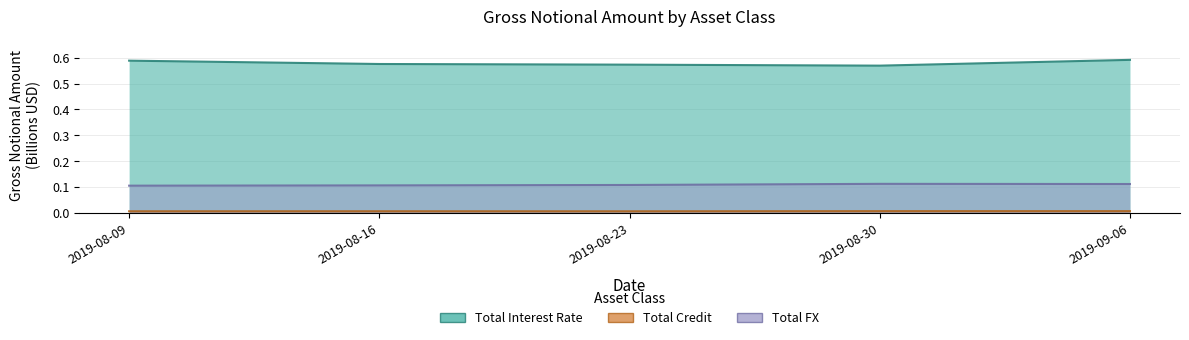

The Total FX series shows 0.1 at 2019-09-06. True or false?

True